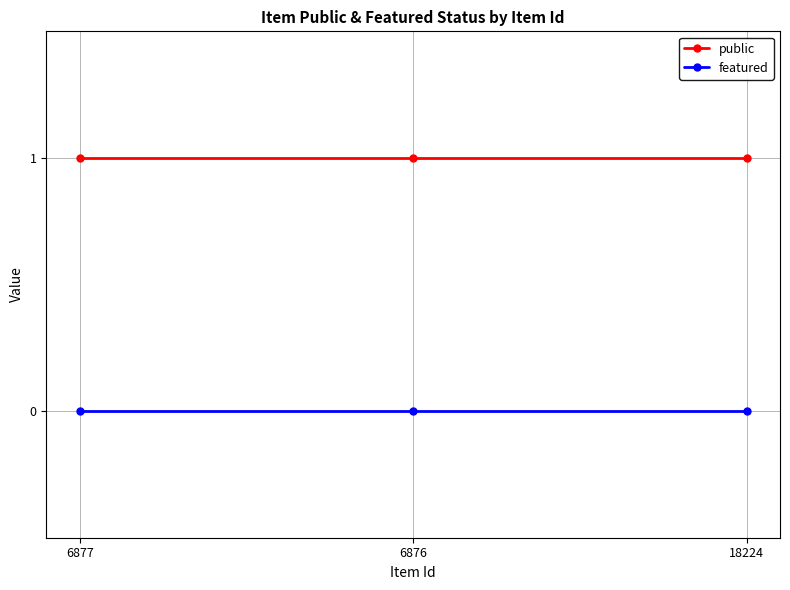

What is the sum of all public values?

3